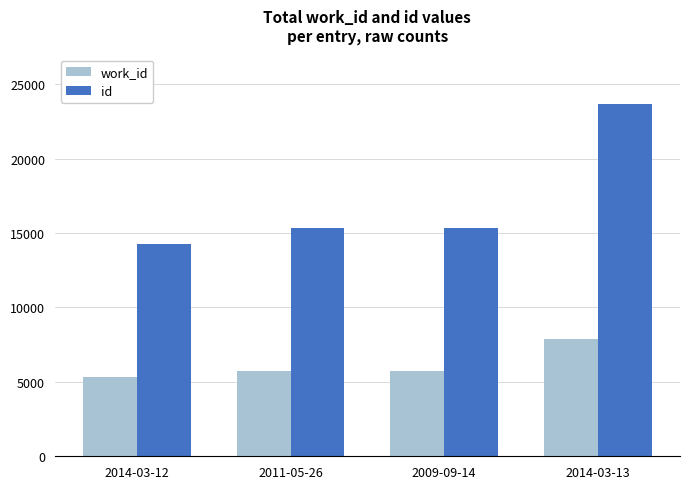

What is the spread (max minus min) of values at 2014-03-12?

8941